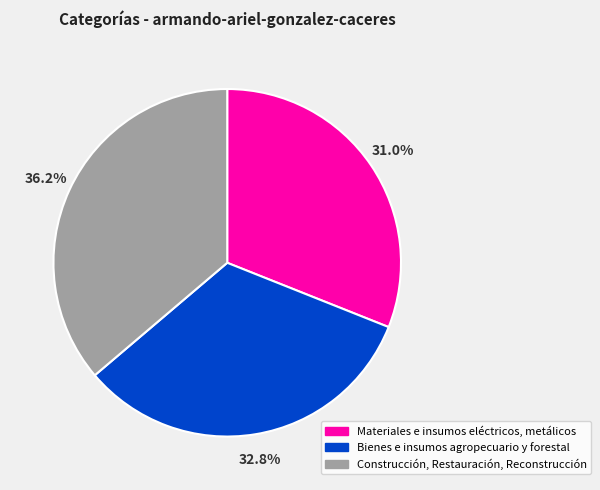

Does any single category account for the majority?

No